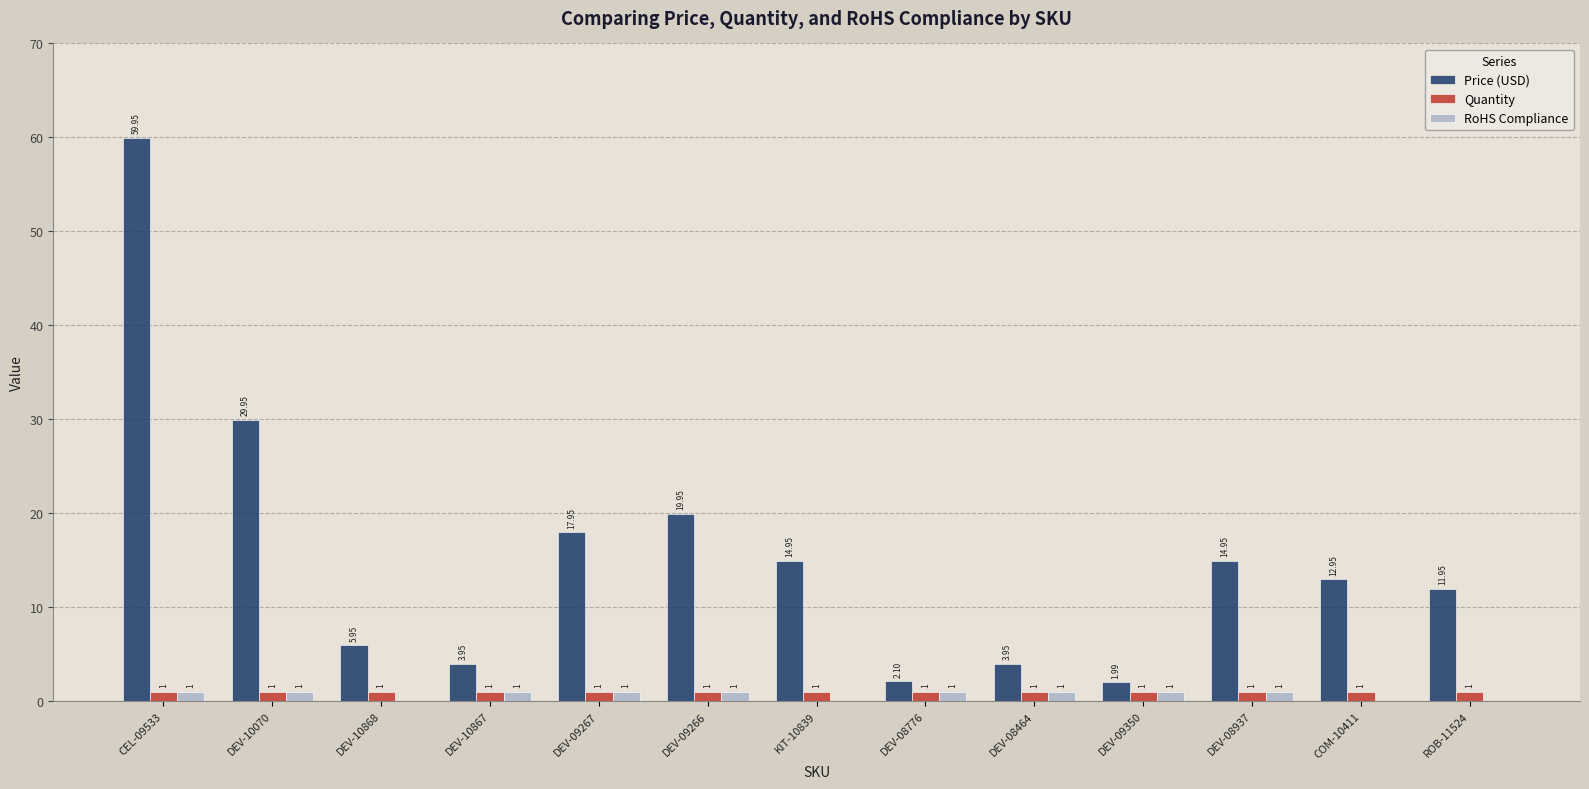

Count the RoHS Compliance values in the range 0 to 1.

13